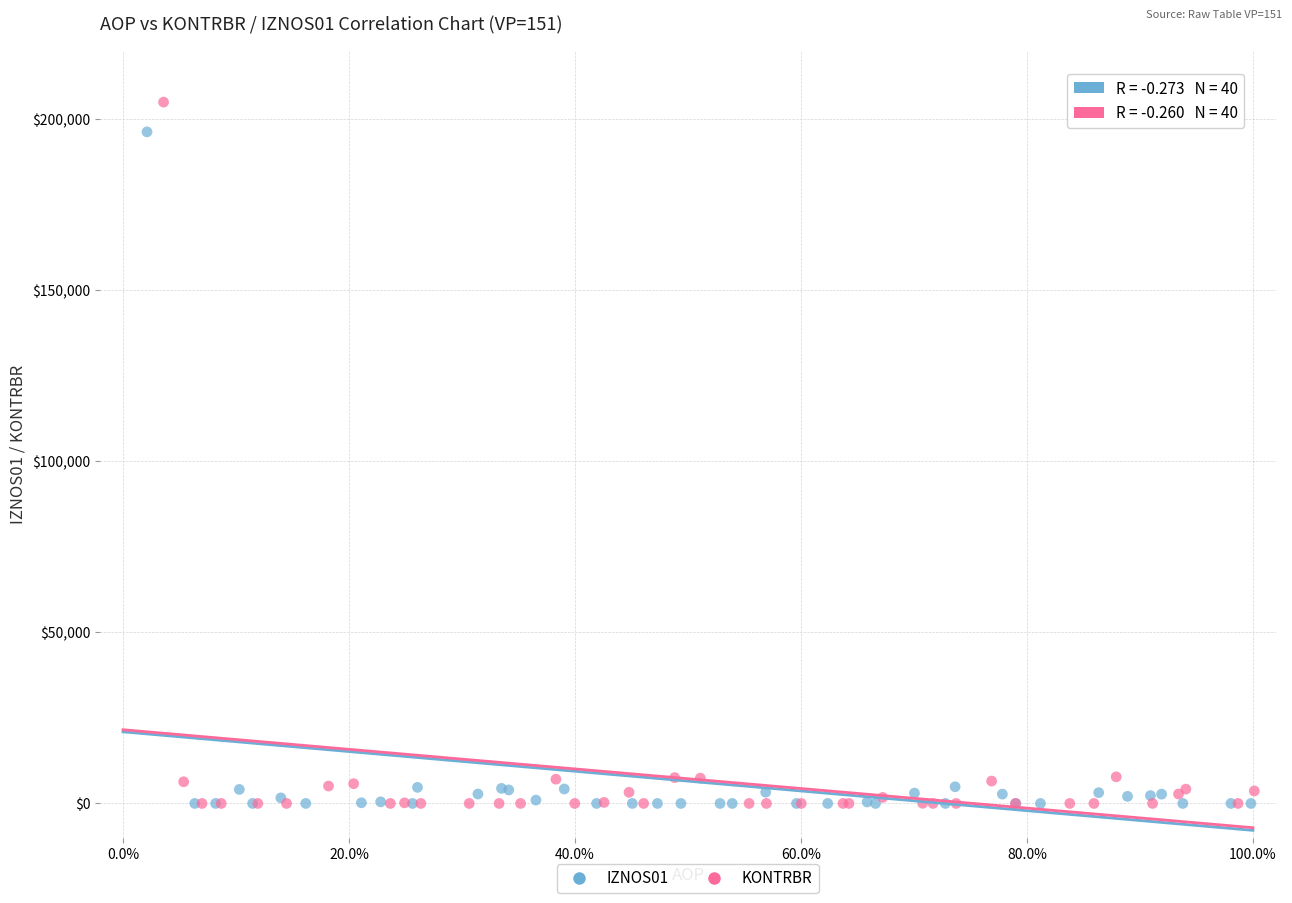

Which series contains the highest Y value?

KONTRBR